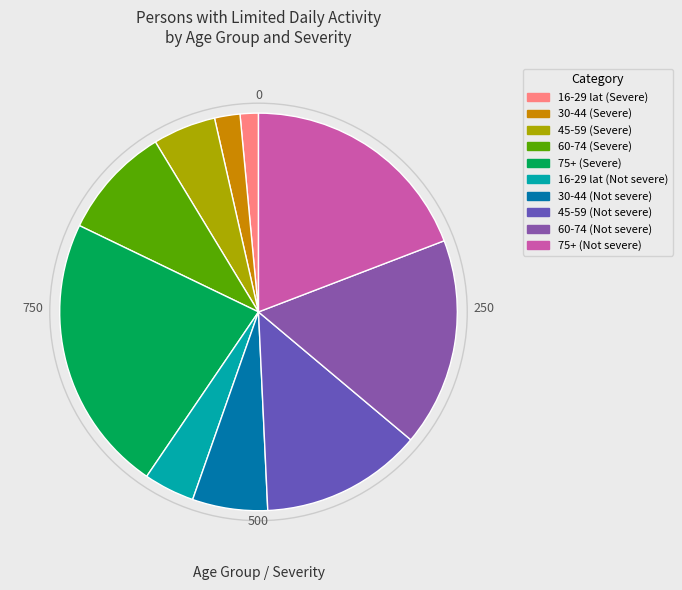

What percentage is the 45-59 (Not severe) slice, to the nearest percent?

13%